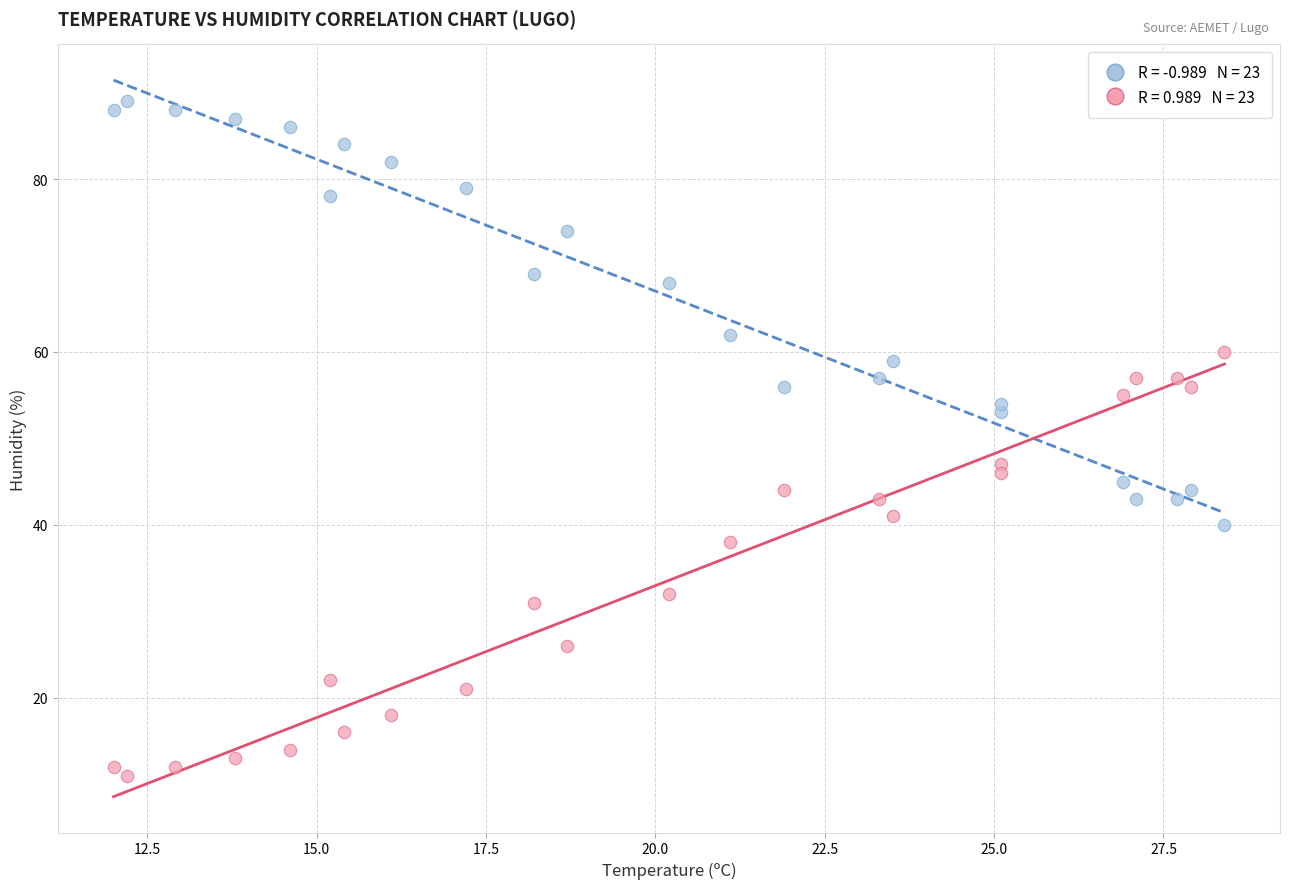

Across all data points, what is the range of Y values (max minus min)?

78